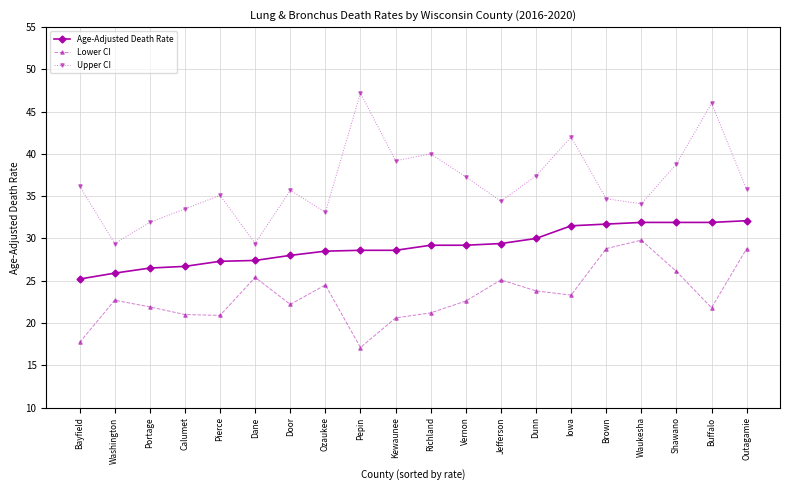

What is the approximate value of Age-Adjusted Death Rate at Vernon?

29.2